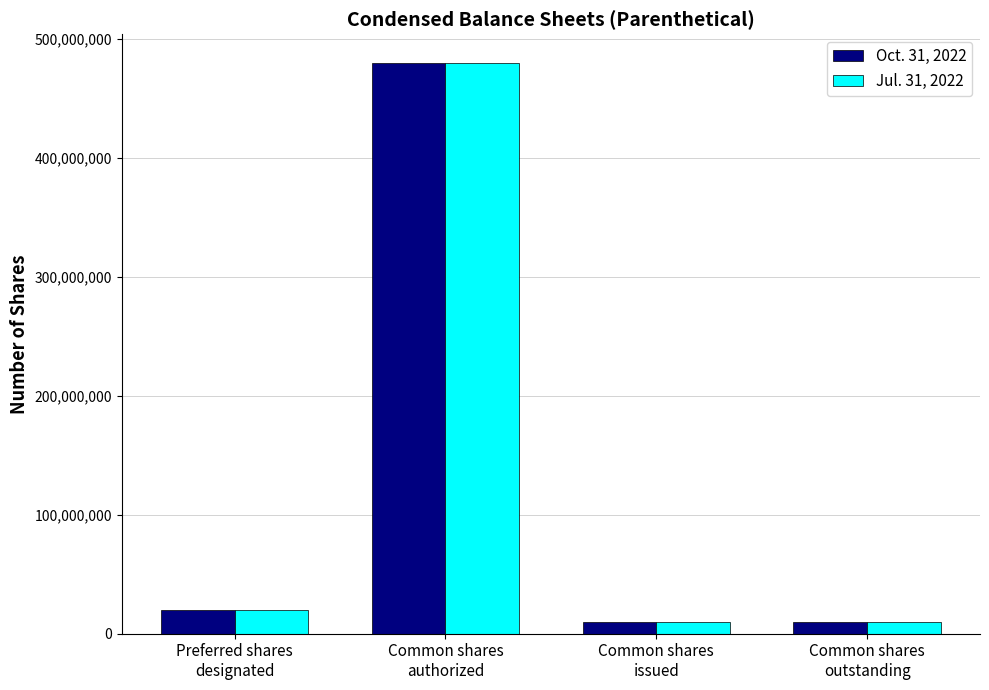

What is the average value of the Jul. 31, 2022 series?

130066642